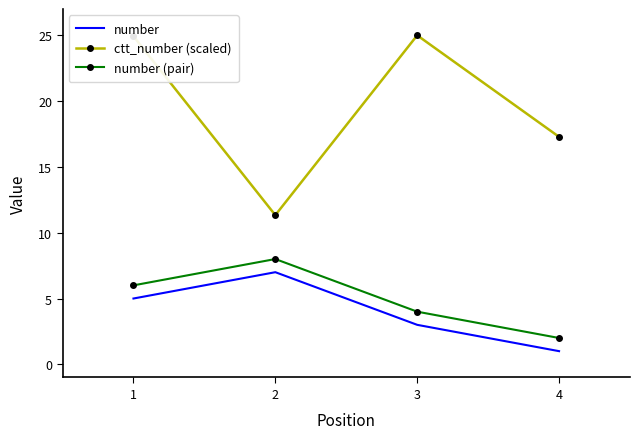

Which category has the highest value in the number (pair) series?

2